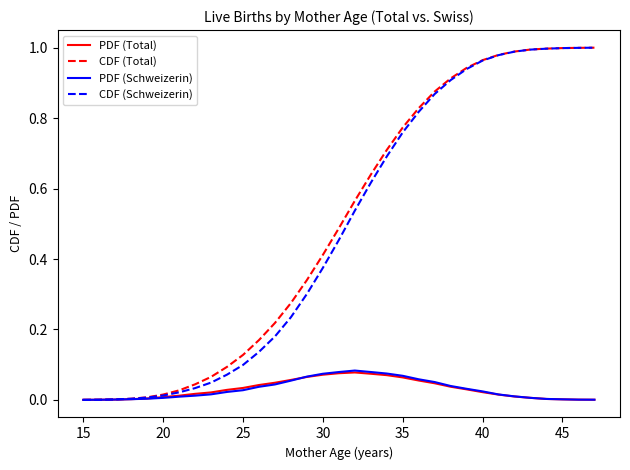

What is the maximum value for CDF (Total)?

1.0